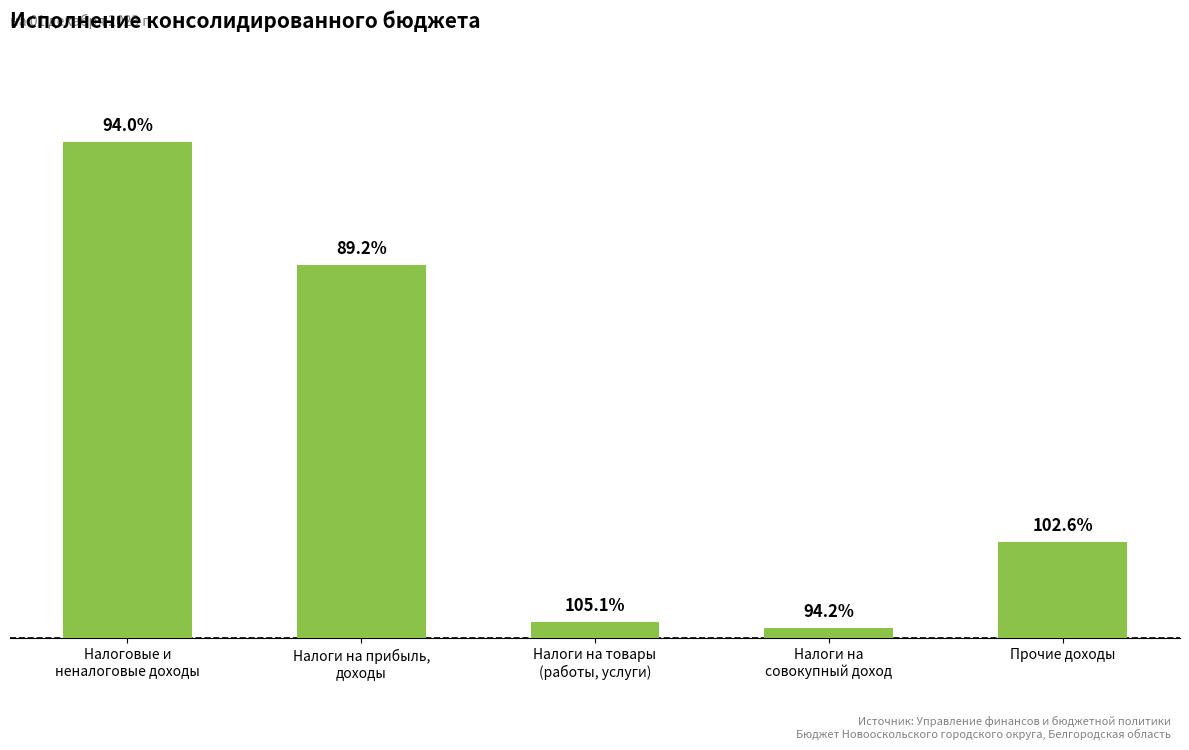

Does the chart contain any negative values?

No